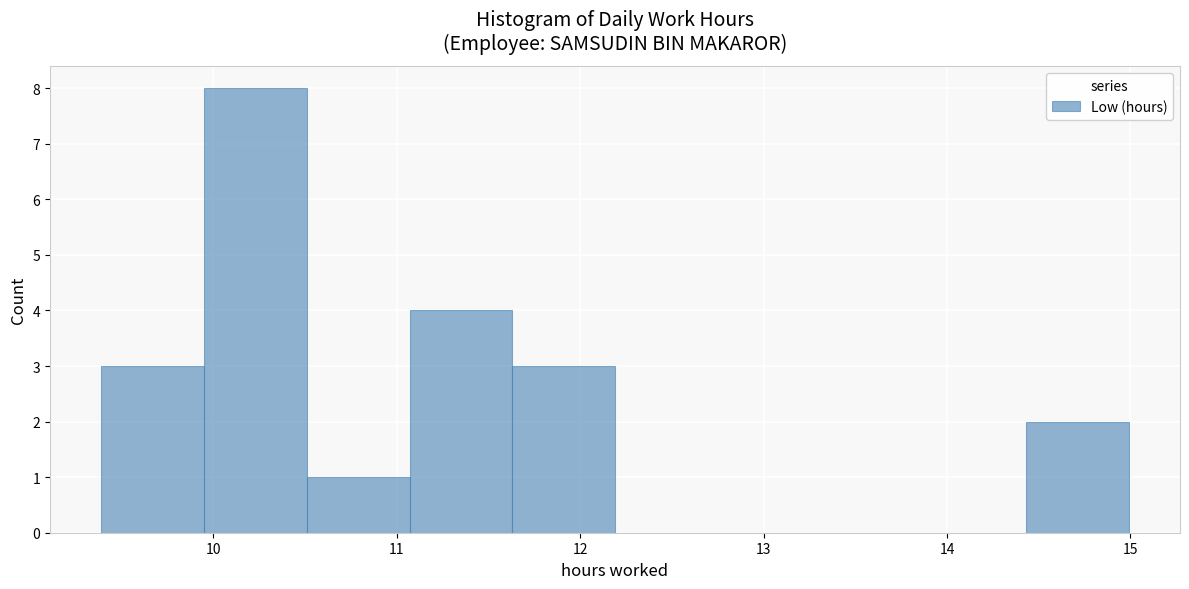

Reading left to right, transcribe this chart: for each bar, give the range it covers on the x-axis and its height. Neither the bar edges nor the heights are printed on the chart, so give them approximately, as read against the axes.

9.39 to 9.95: 3
9.95 to 10.51: 8
10.51 to 11.07: 1
11.07 to 11.63: 4
11.63 to 12.19: 3
12.19 to 12.75: 0
12.75 to 13.31: 0
13.31 to 13.87: 0
13.87 to 14.43: 0
14.43 to 14.99: 2